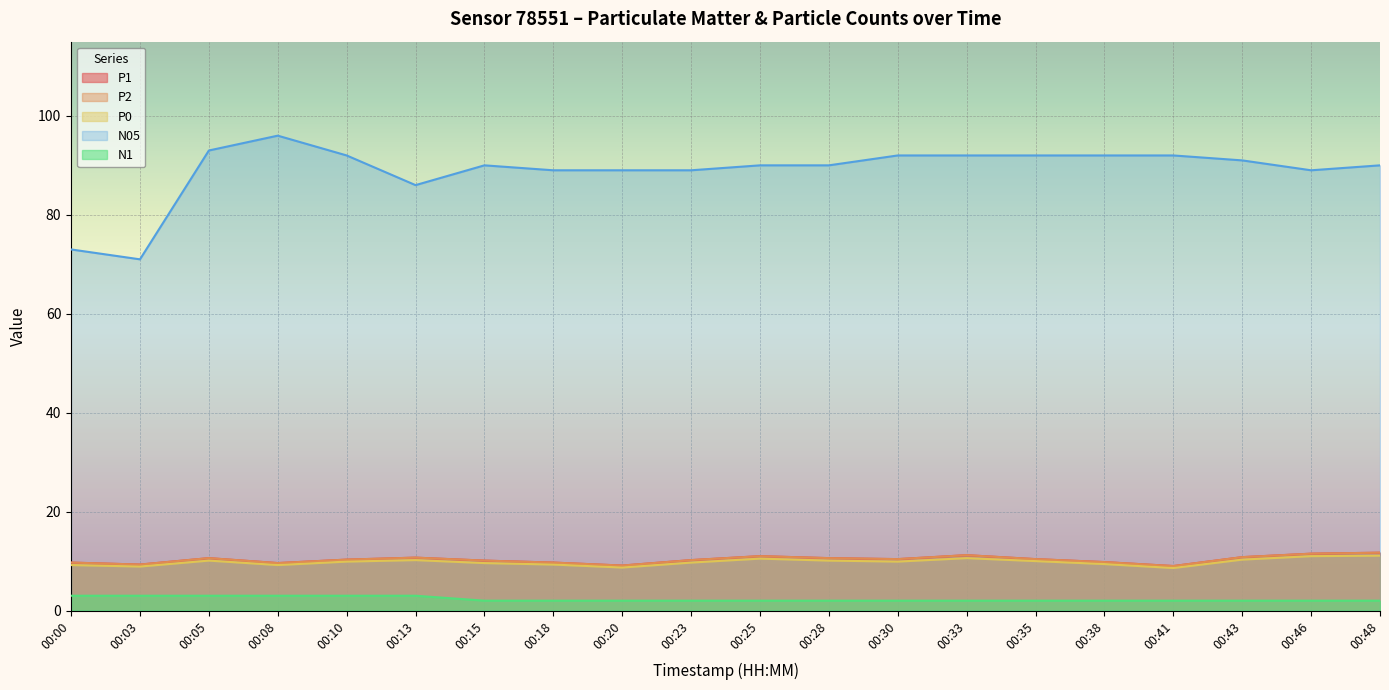

Does the chart display data point markers on the line(s)?

No